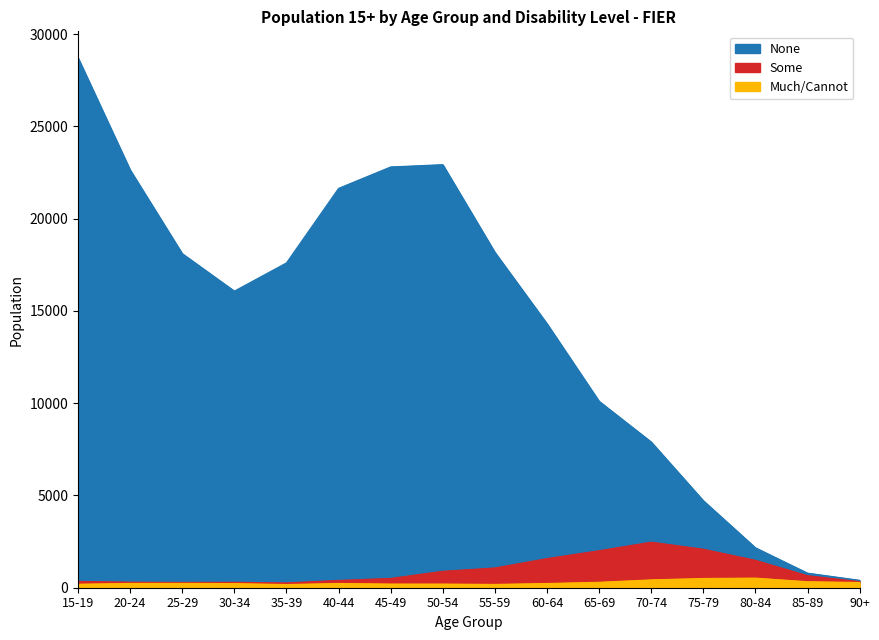

What is the spread (max minus min) of values at 25-29?

17871